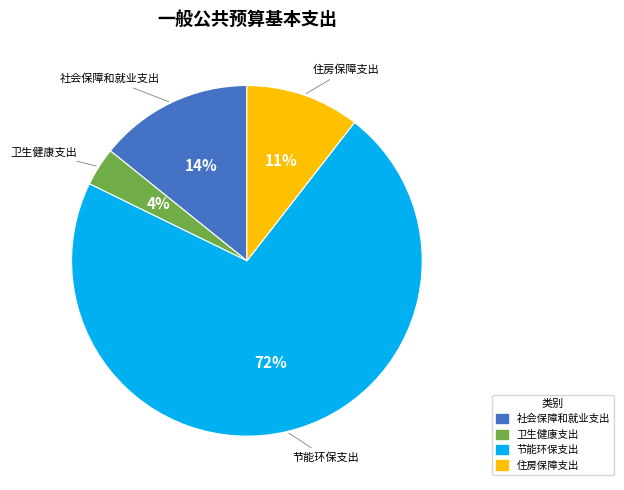

Is the sum of 住房保障支出 and 卫生健康支出 greater than half?

No